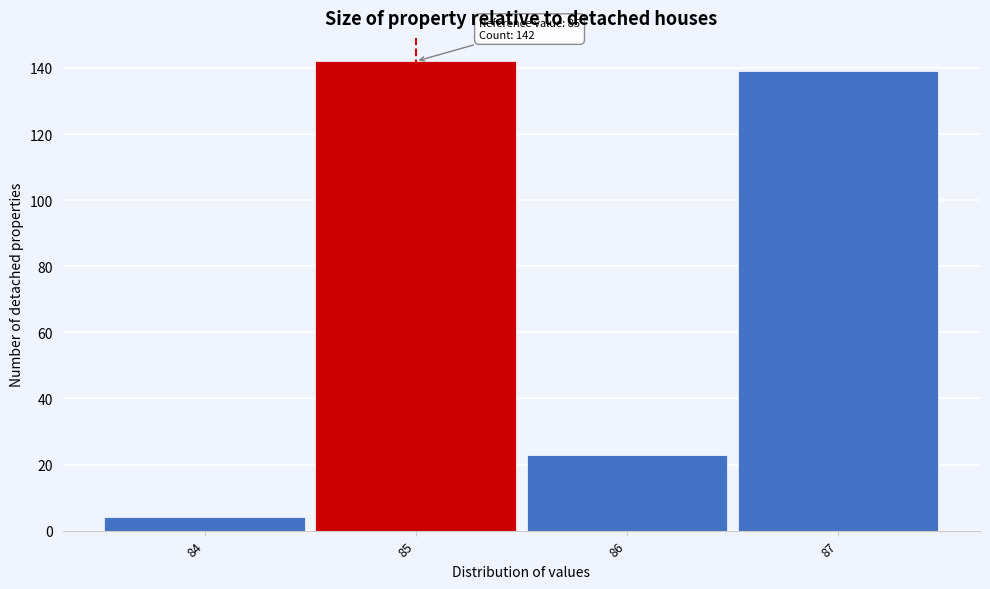

Over which range of the x-axis is the bar tallest?

84.5 to 85.5